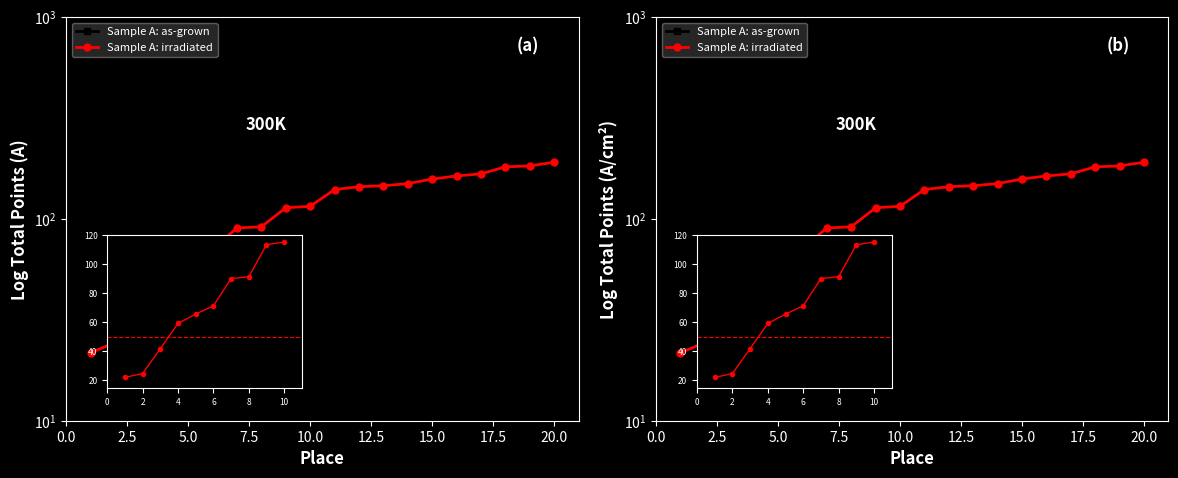

Which series has the widest spread of values?

Sample A: irradiated